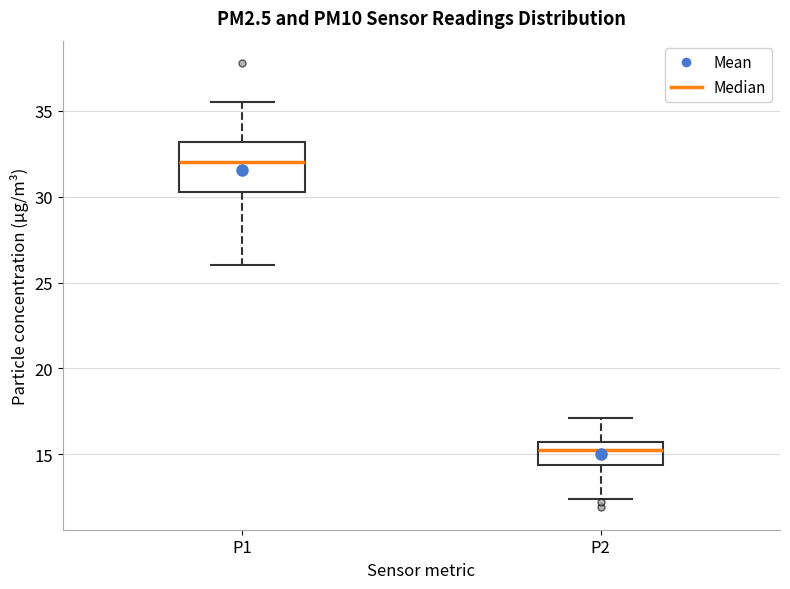

Where does the upper whisker of the box for P2 end on the y-axis? The values are not printed on the chart, so give them approximately, as read against the axis.

17.0